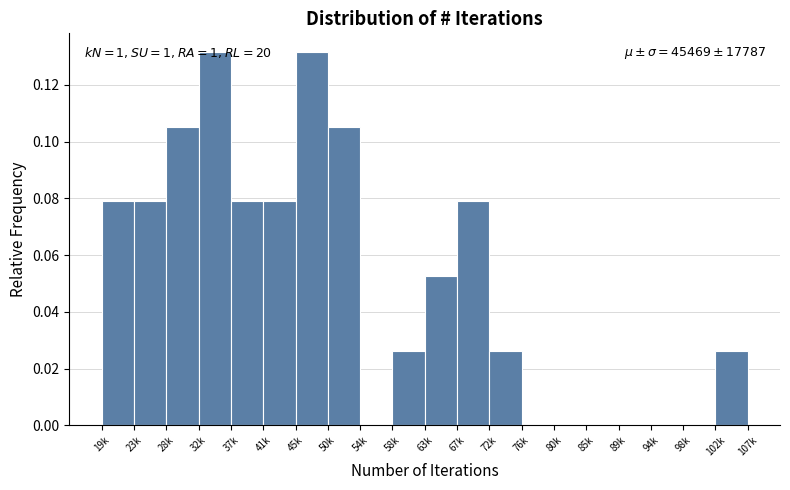

Which has a higher value, 54k or 23k?

23k